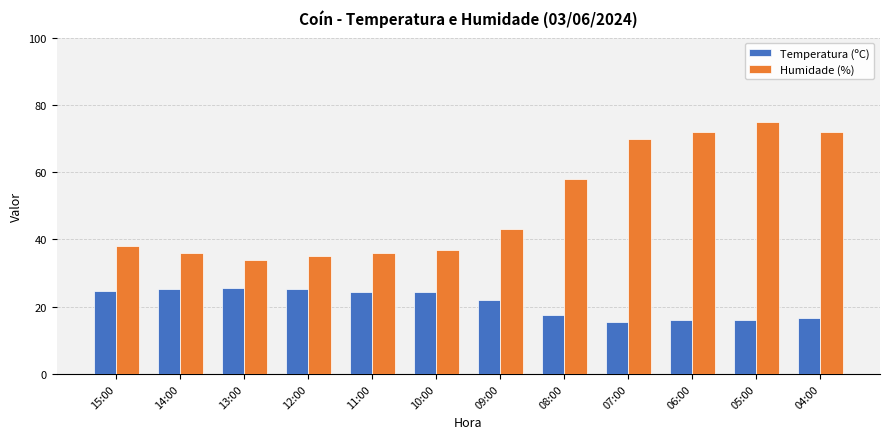

Rank the series by their average value, from lowest to highest.

Temperatura (ºC), Humidade (%)